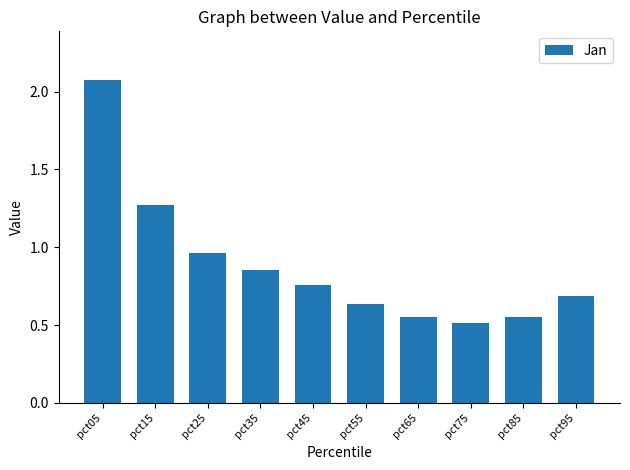

Which has a higher value, pct55 or pct45?

pct45